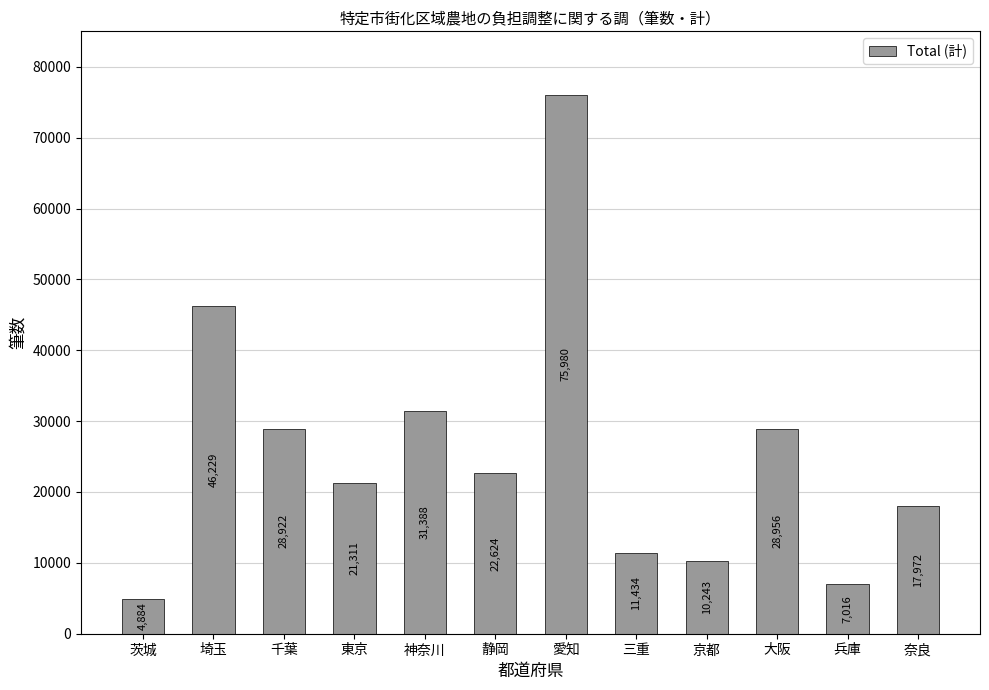

True or false: the data shows 31388 at 神奈川.

True